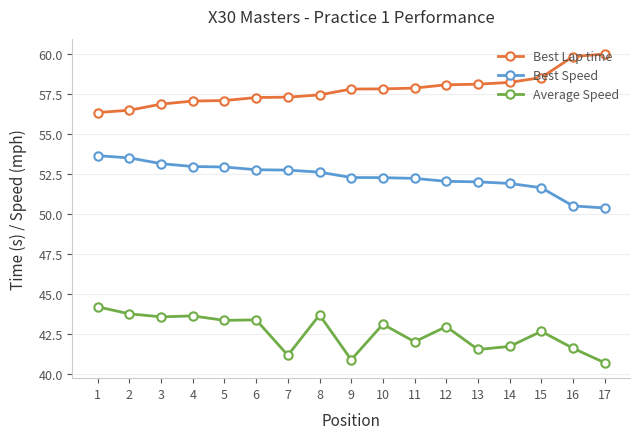

Rank the series by their maximum value, from highest to lowest.

Best Lap time, Best Speed, Average Speed